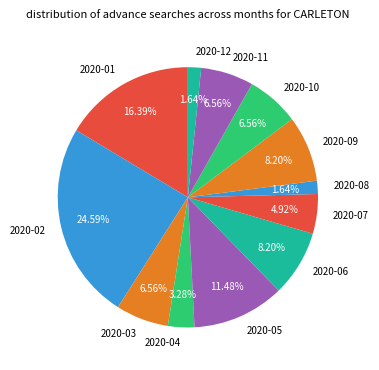

What is the largest slice in the pie chart?

2020-02